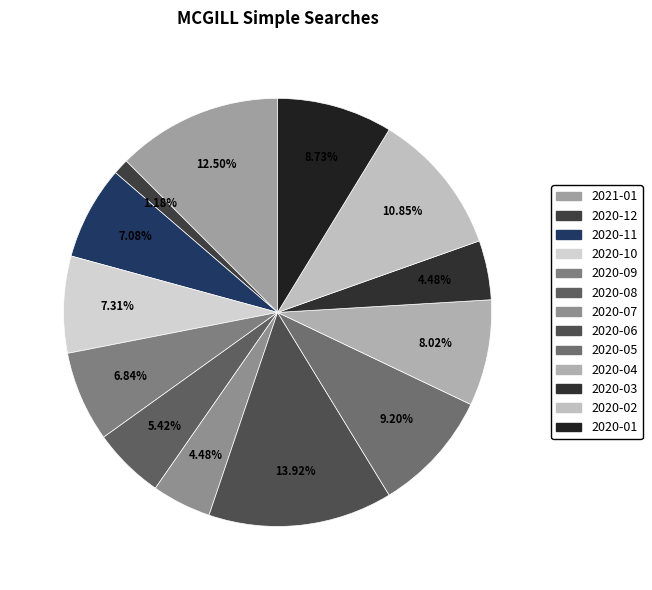

To the nearest percent, what is the difference between the 2020-09 and 2020-03 slice percentages?

2%